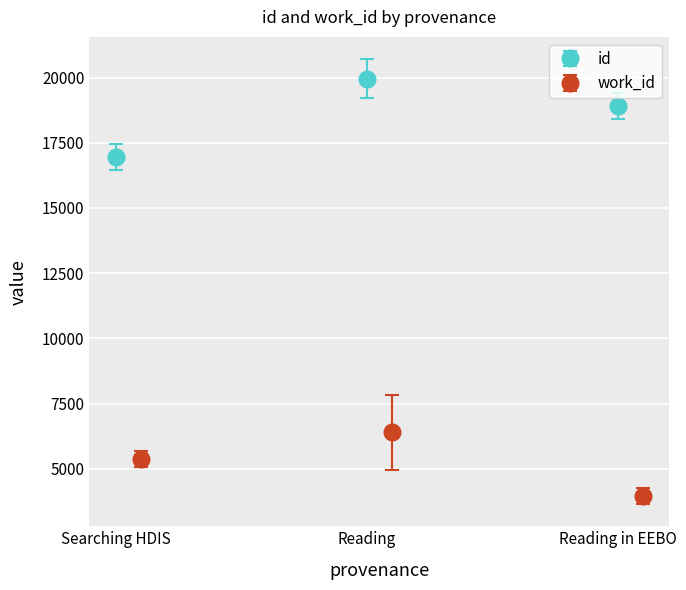

Are the bars horizontal?

No